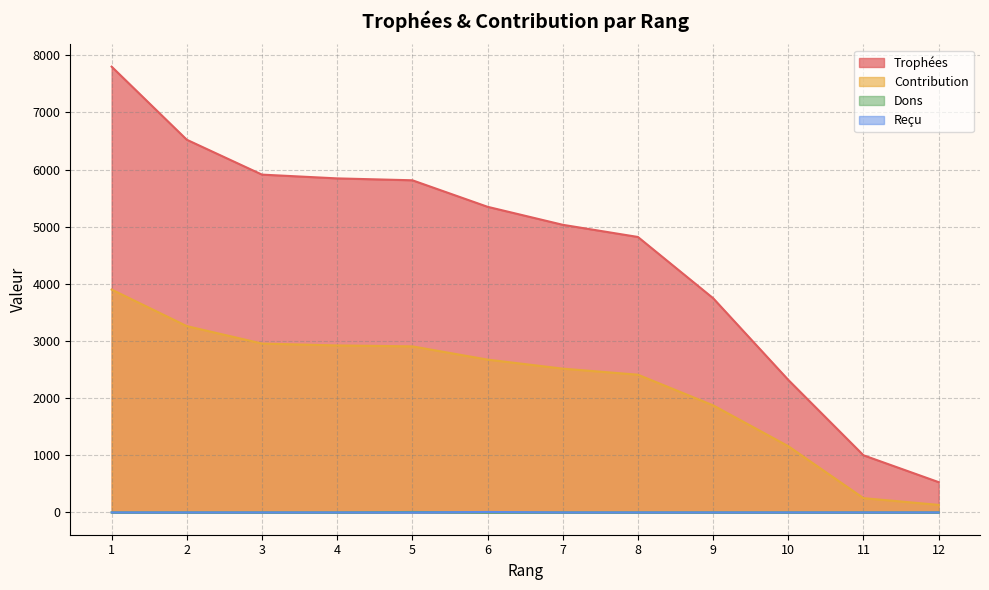

True or false: Reçu and Contribution intersect in this chart.

False